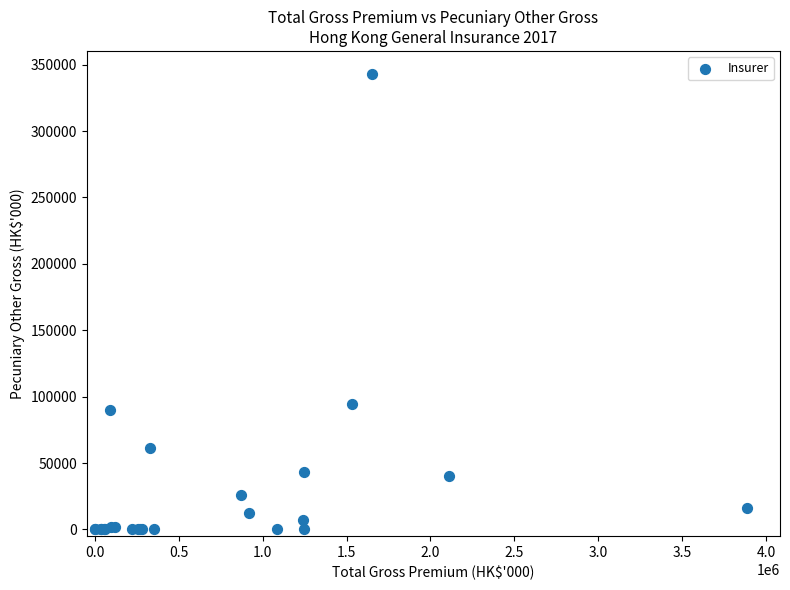

What Y value in the scatter plot is closest to 171611?

94433